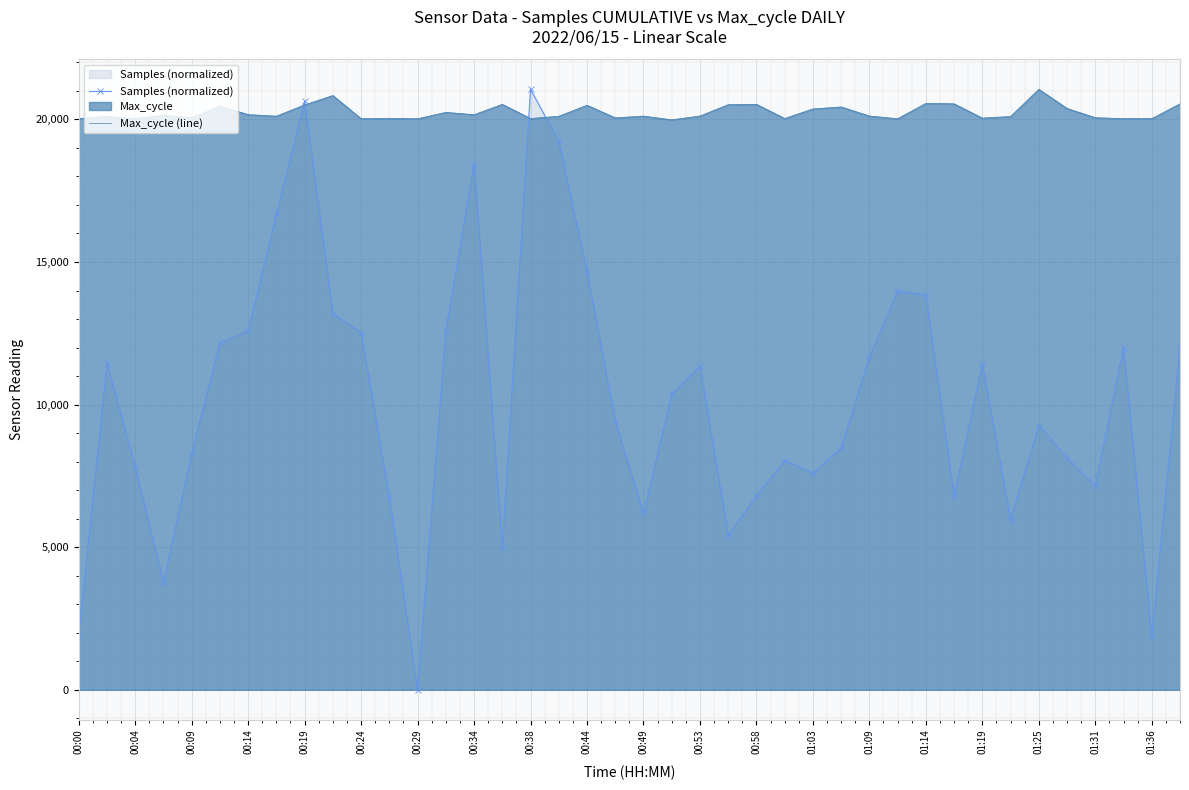

List the series in order of their overall mean, highest first.

Max_cycle (line), Samples (normalized)